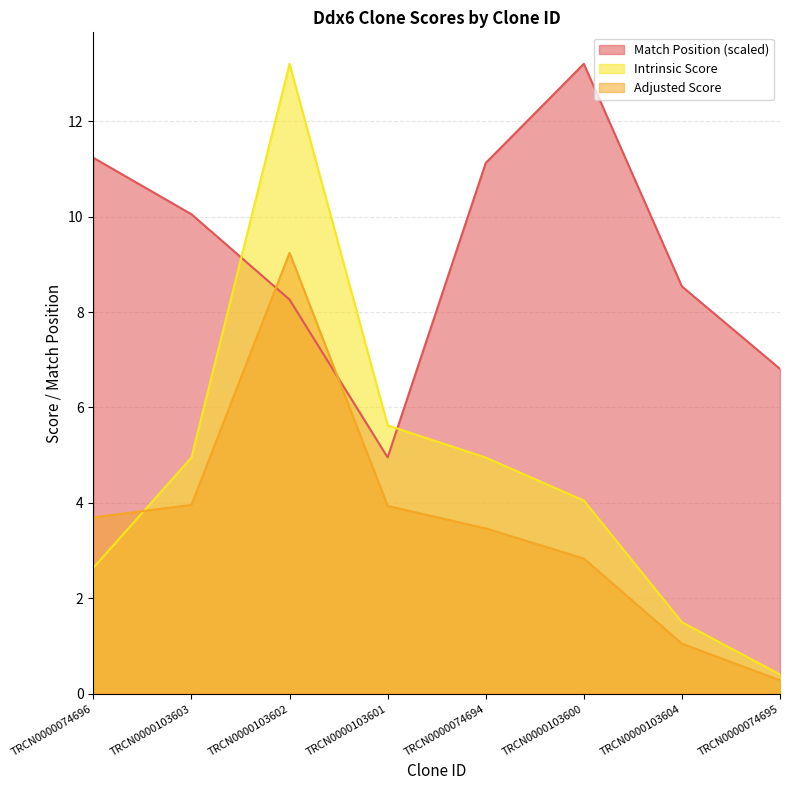

What is the difference between the Intrinsic Score values at TRCN0000103600 and TRCN0000103603?

0.9